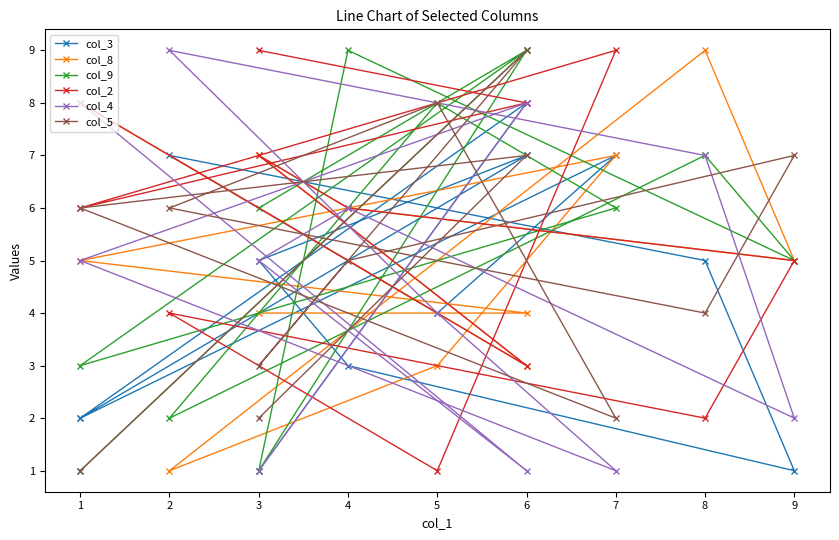

Does the chart have visible grid lines?

No